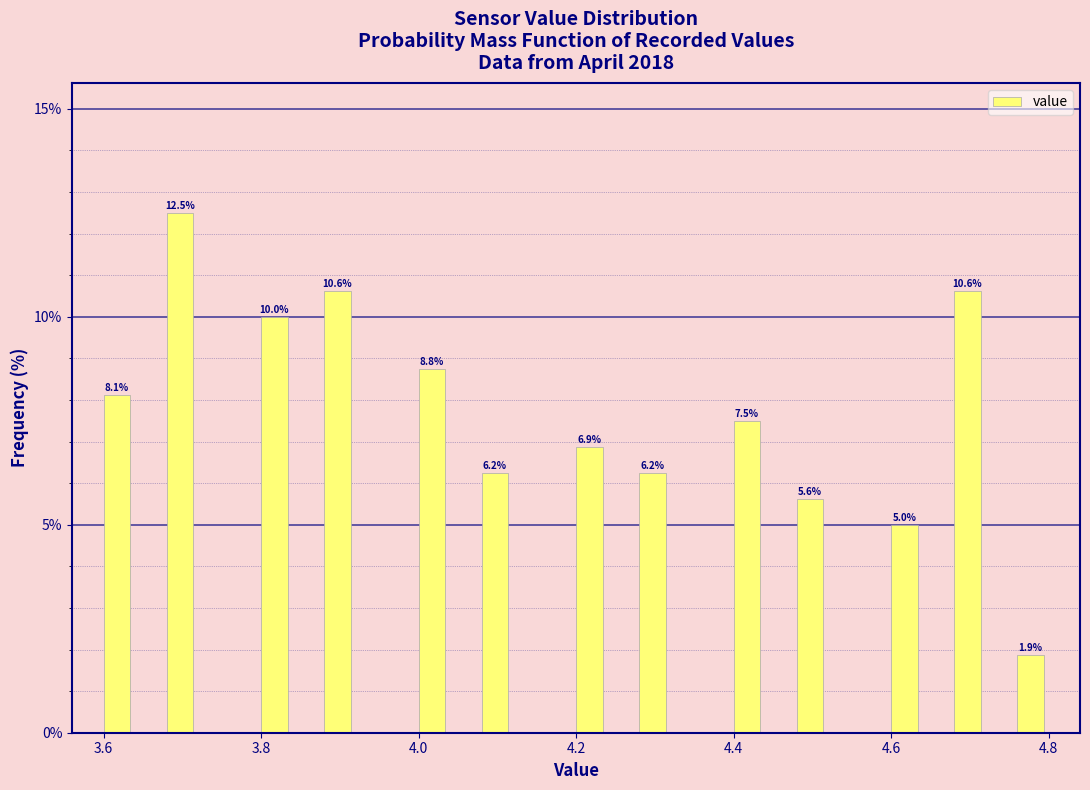

Read against the x-axis, roughly where is the centre of the tallest bar?

3.70